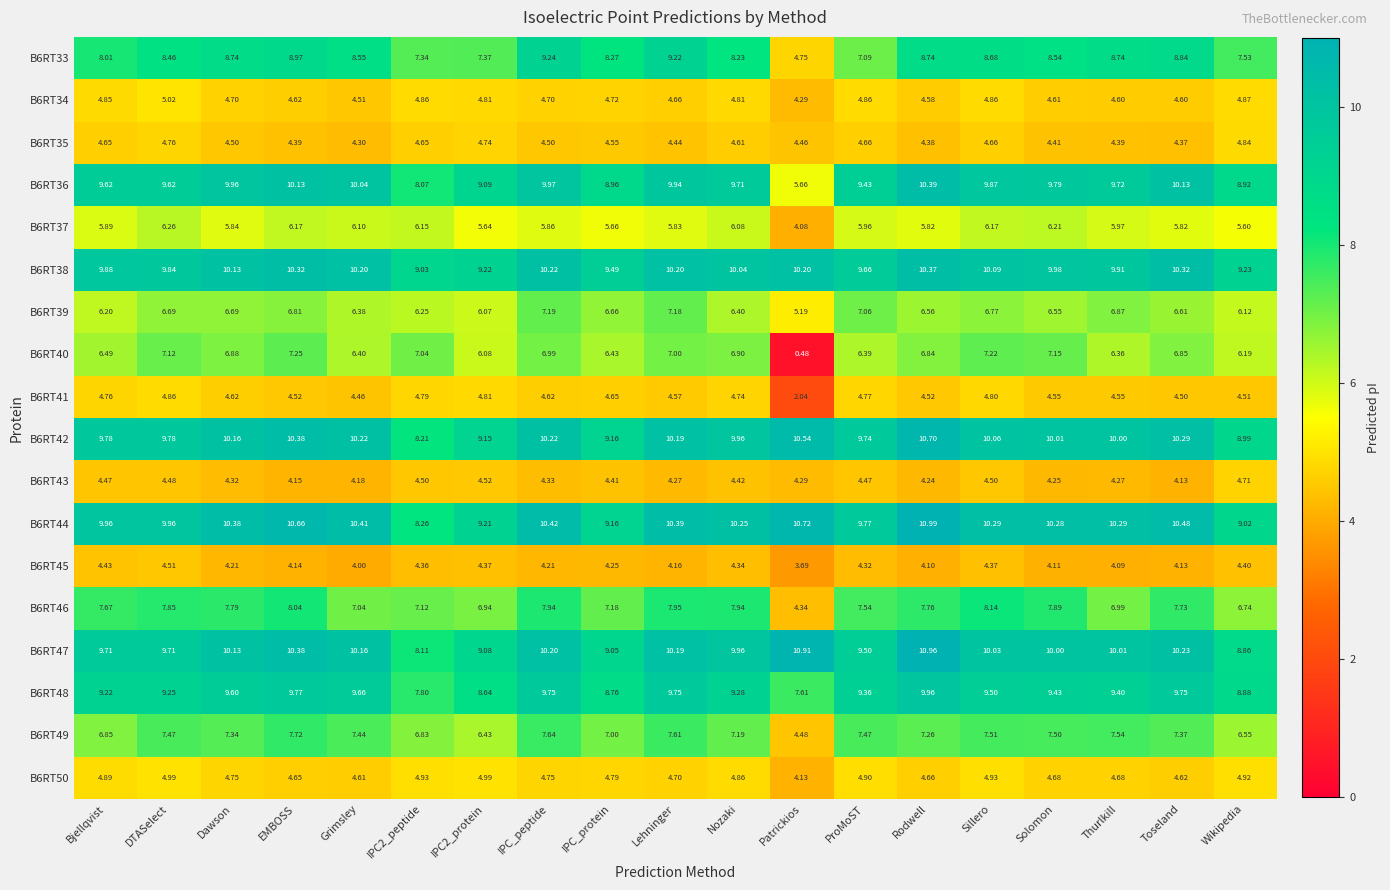

Which category has the lowest value in the B6RT36 series?

Patrickios